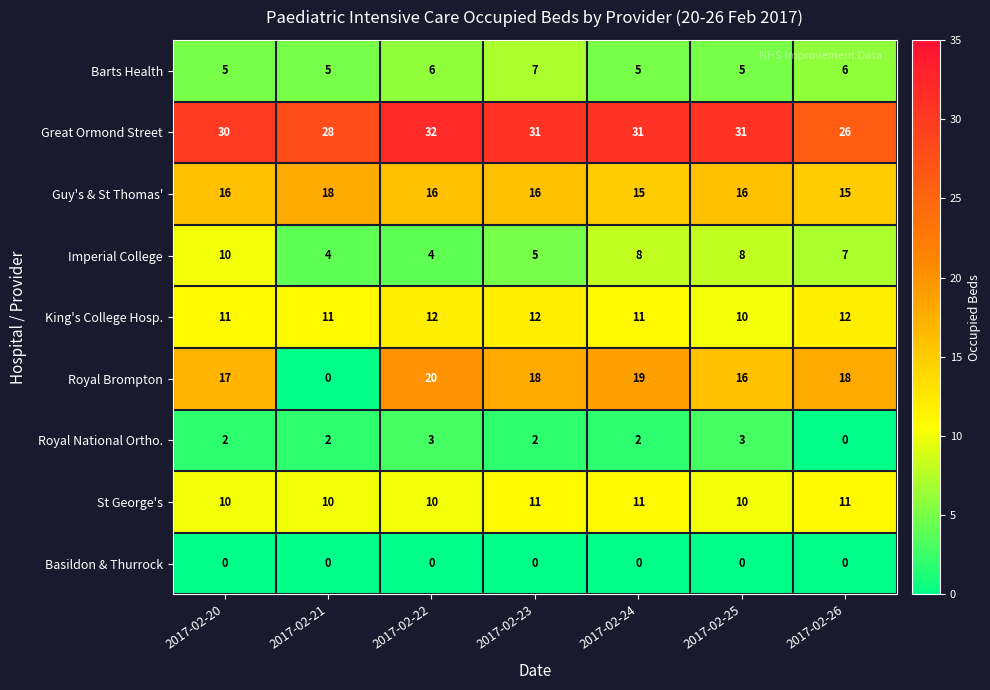

Which series has the largest total across all categories?

Great Ormond Street